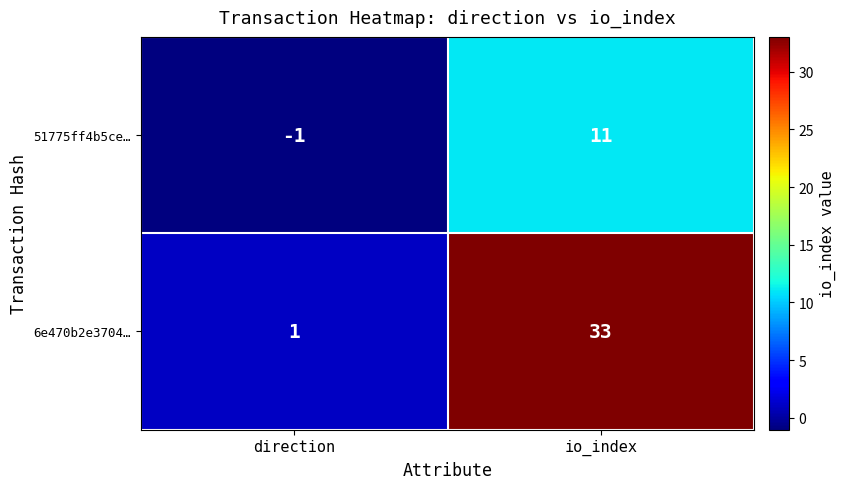

What is the sum of the 51775ff4b5ce… values at direction and io_index?

10